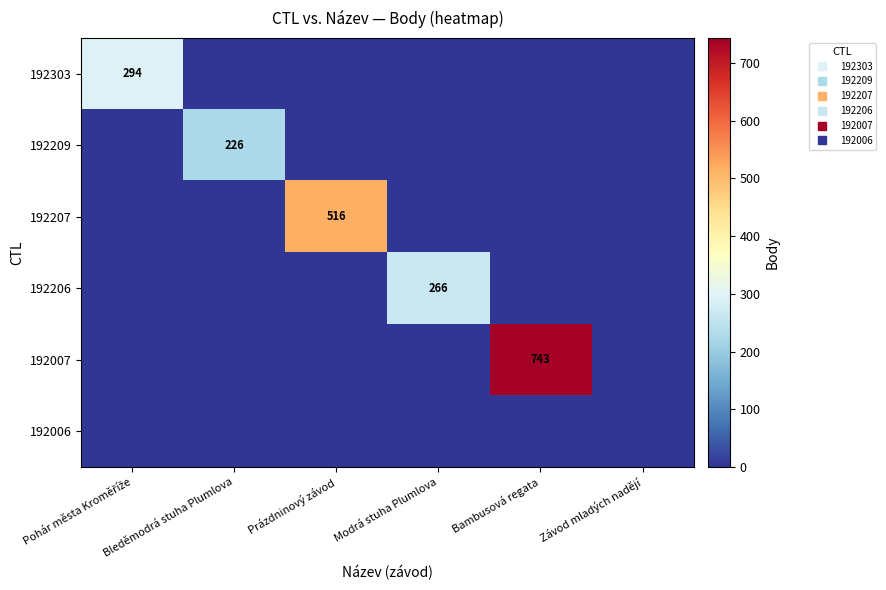

Which series has the largest range (max minus min)?

192007